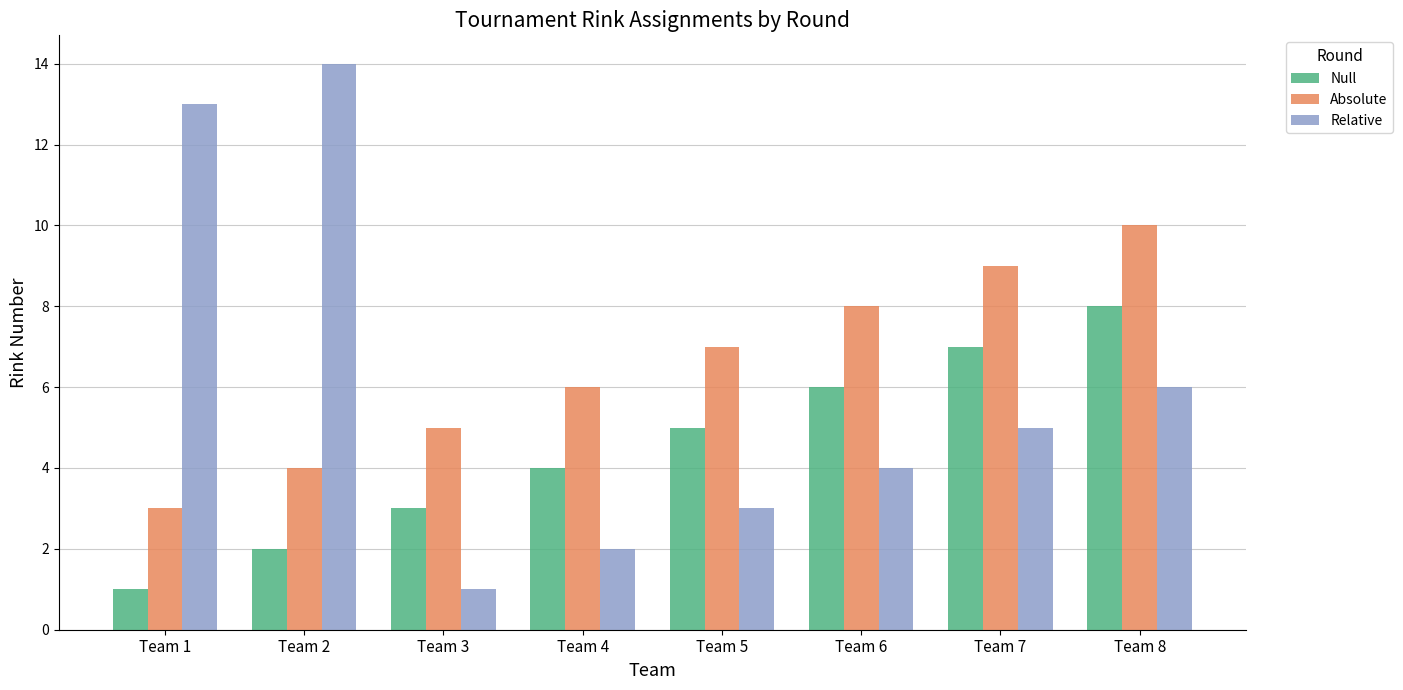

How many bars are there in each group?

3